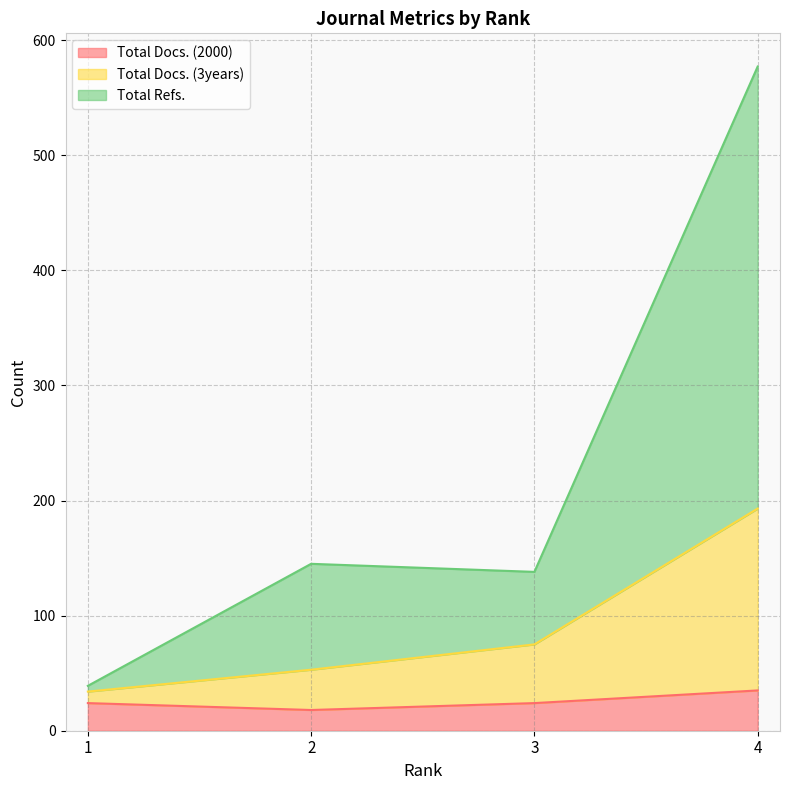

True or false: Total Docs. (3years) and Total Refs. cross at least once.

False